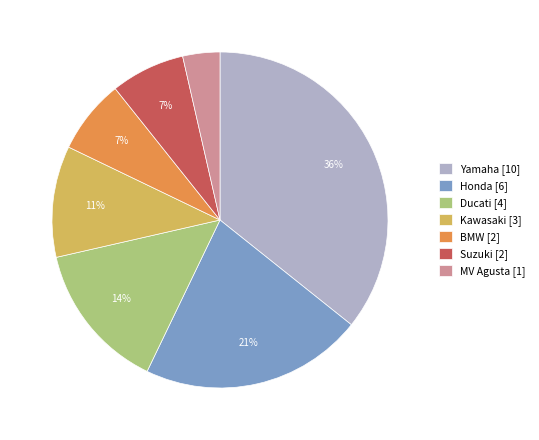

To the nearest percent, what percentage of the pie is Ducati [4]?

14%